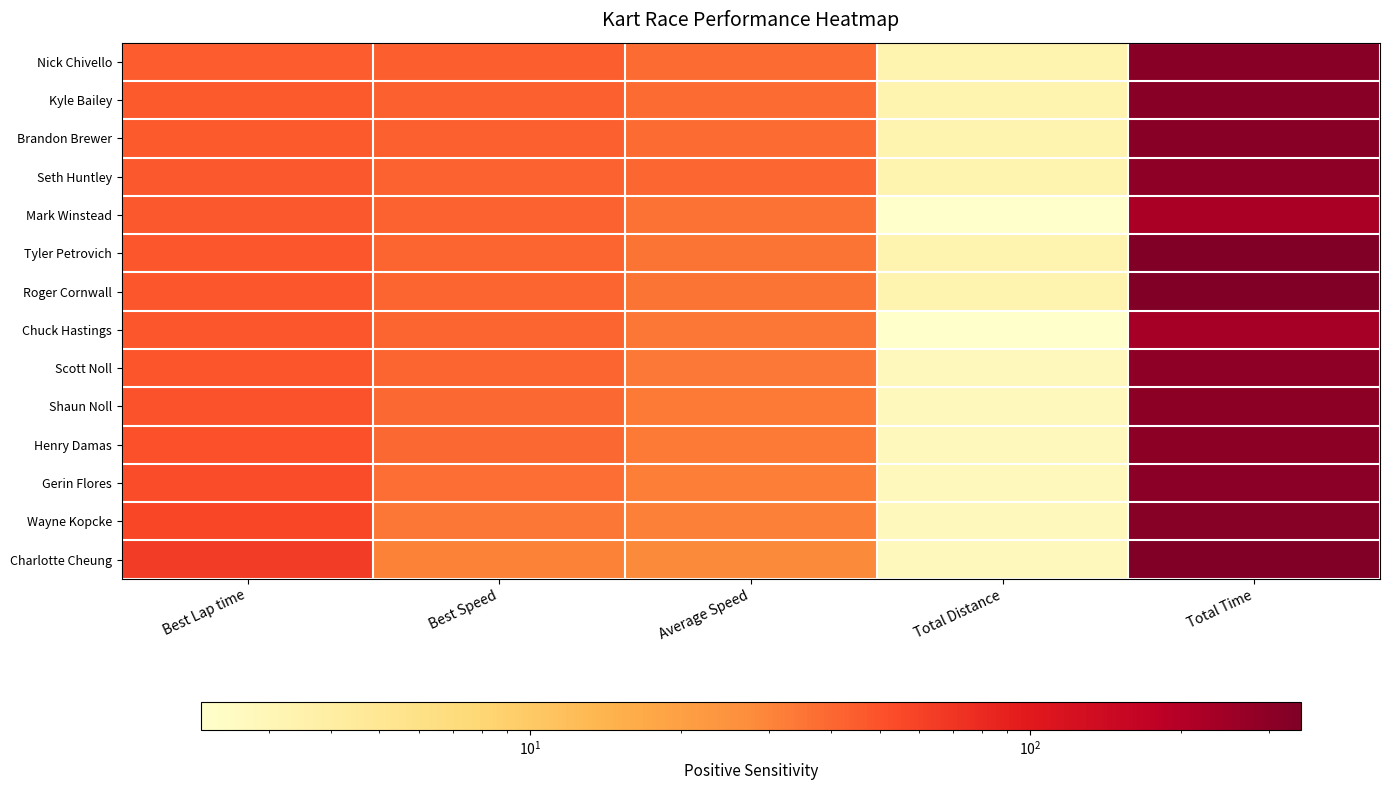

Which has a higher value, Best Speed or Best Lap time?

Best Lap time